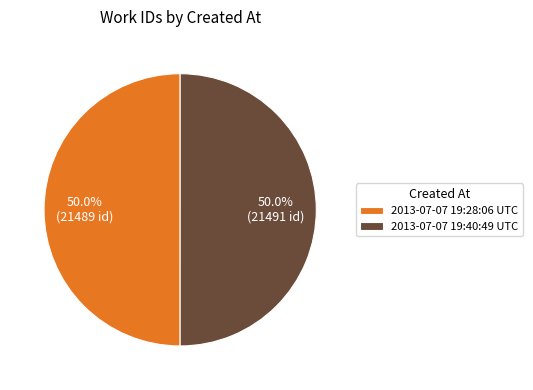

What percentage is NOT represented by 2013-07-07 19:40:49 UTC?

50.0%